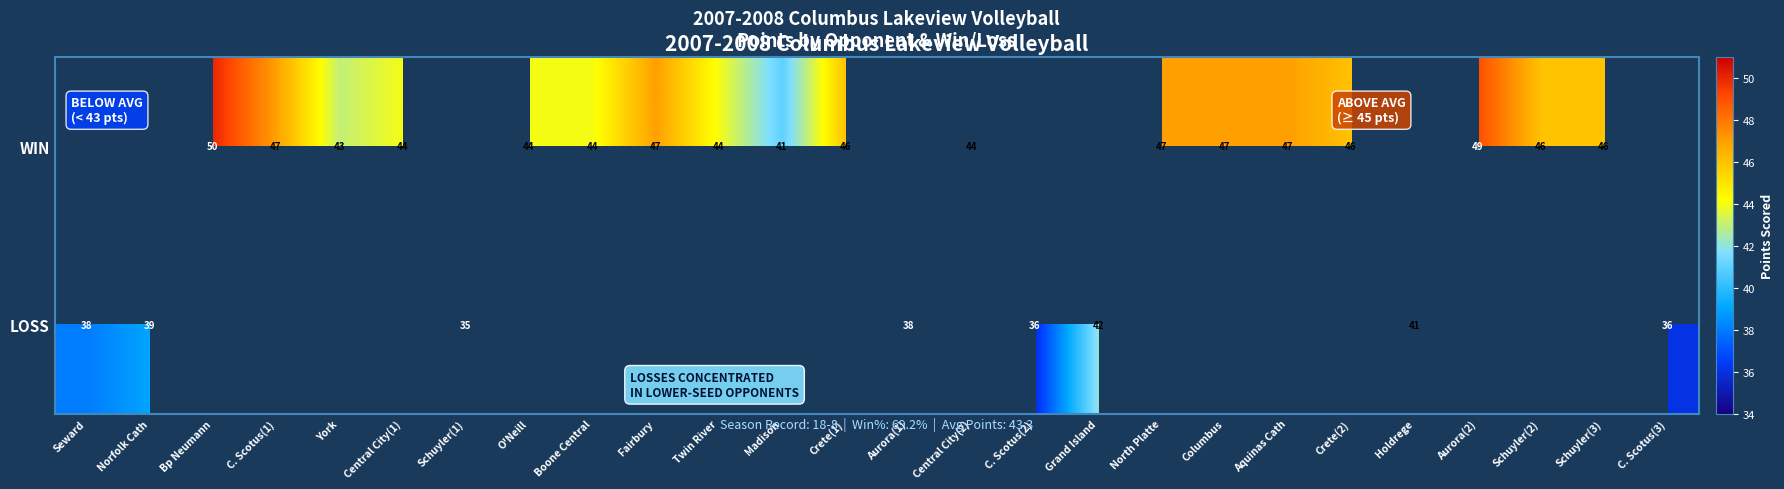

The LOSS series shows 38 at Aurora(1). True or false?

True